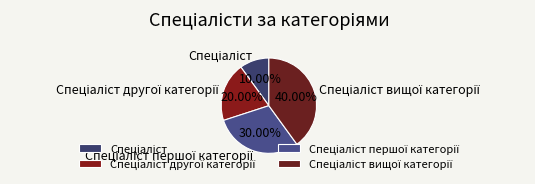

To the nearest percent, what is the difference between the largest and smallest slice percentages?

30%